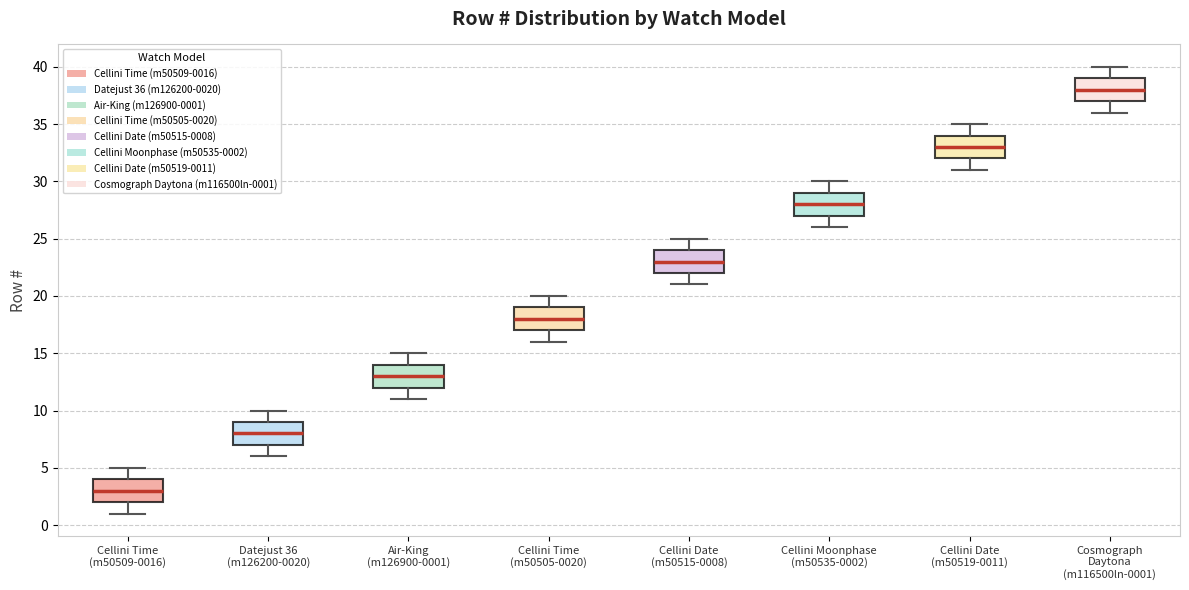

Which box's median line is the lowest?

Cellini Time (m50509-0016)